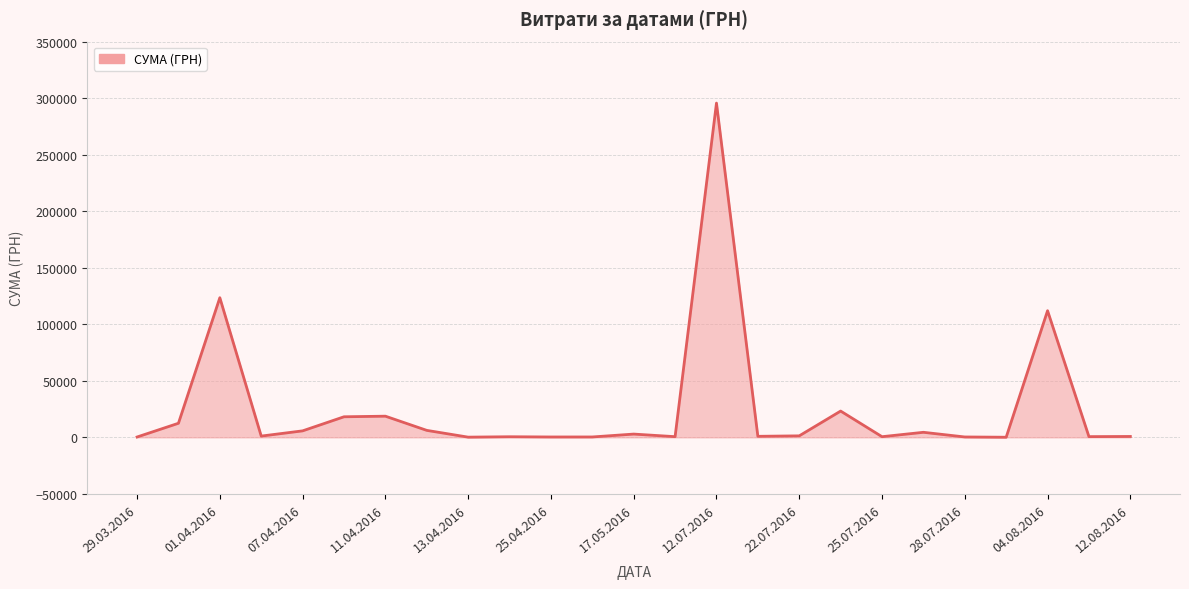

What is the difference between the second highest and minimum values?

123394.0